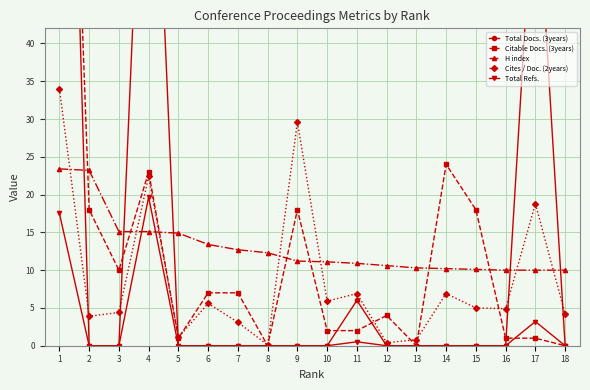

After their last crossing, which series has the higher values: Citable Docs. (3years) or Total Refs.?

Total Refs.